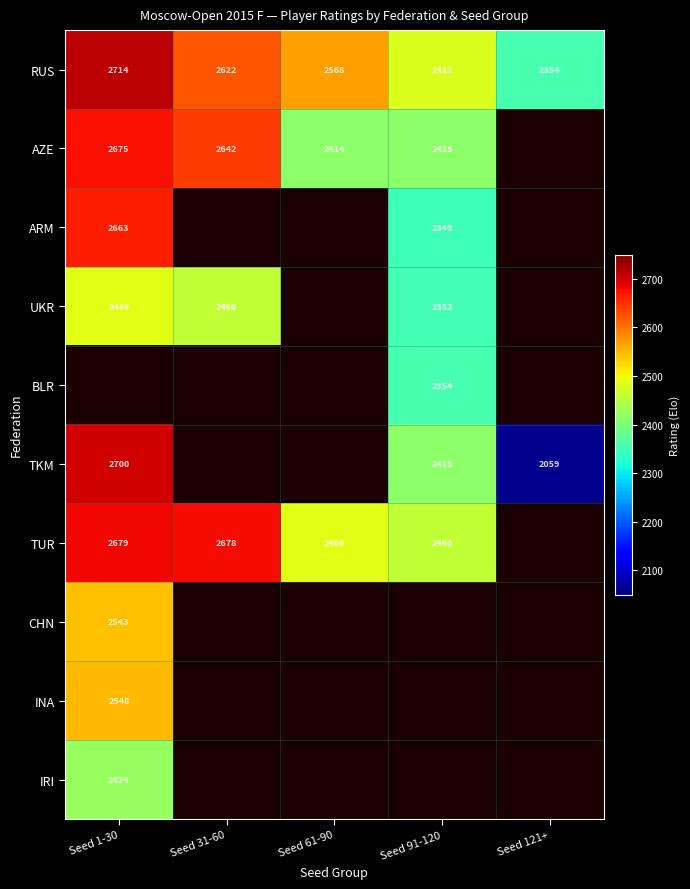

What is the sum of all RUS values?

12740